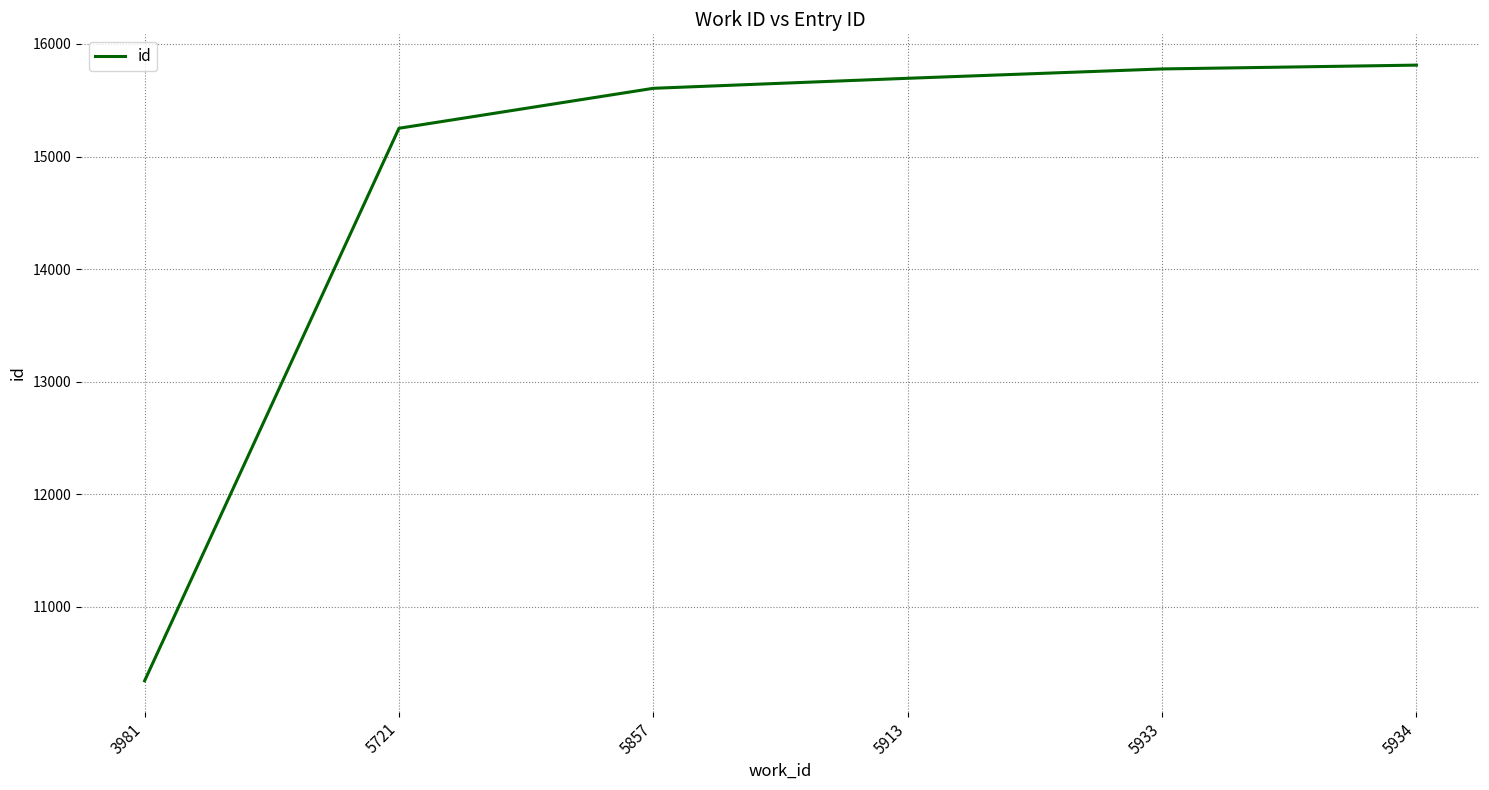

Where is the data nearest to the value 13077?

5721